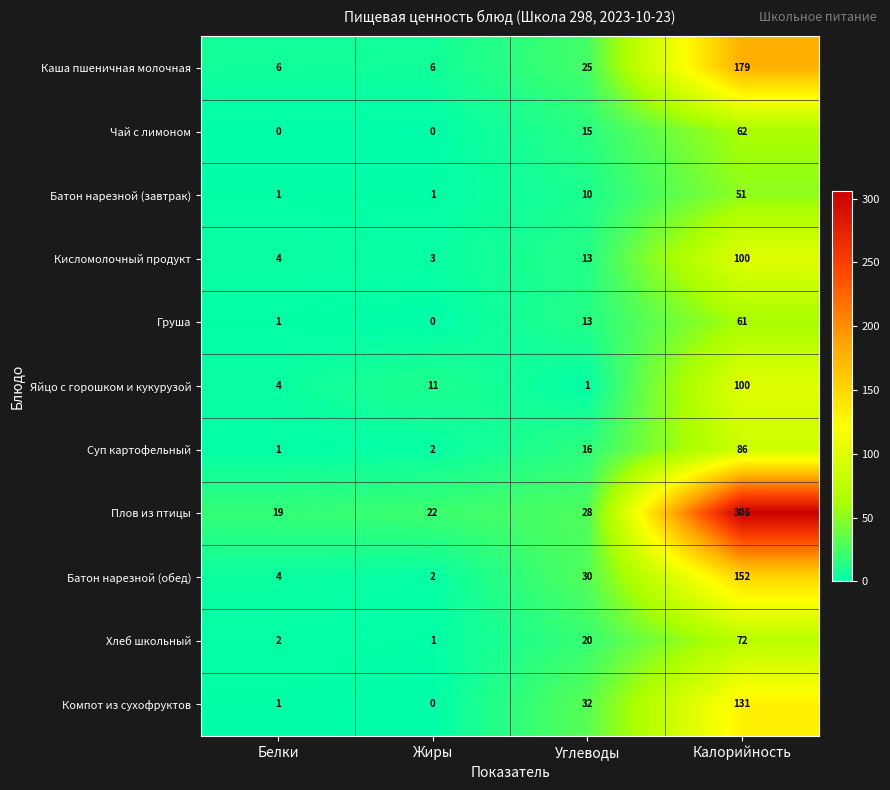

At how many categories does at least one series exceed 286?

1